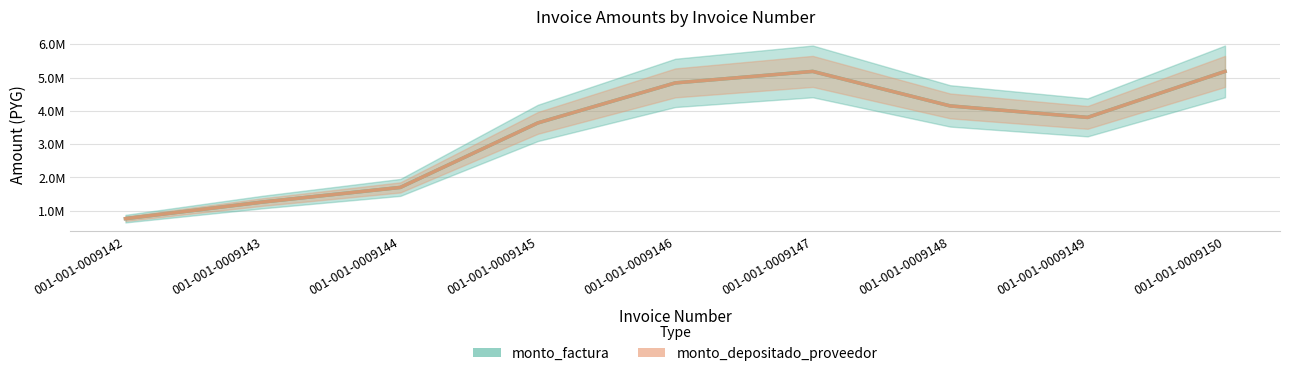

True or false: monto_factura and monto_depositado_proveedor cross at least once.

False